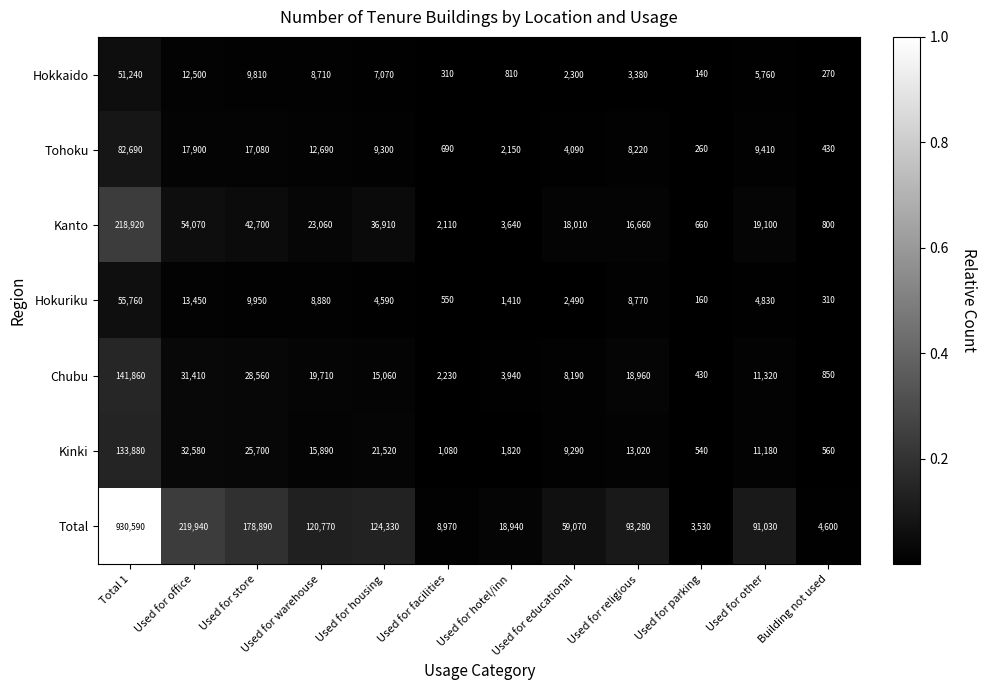

Which series changed the most between Used for housing and Building not used?

Total